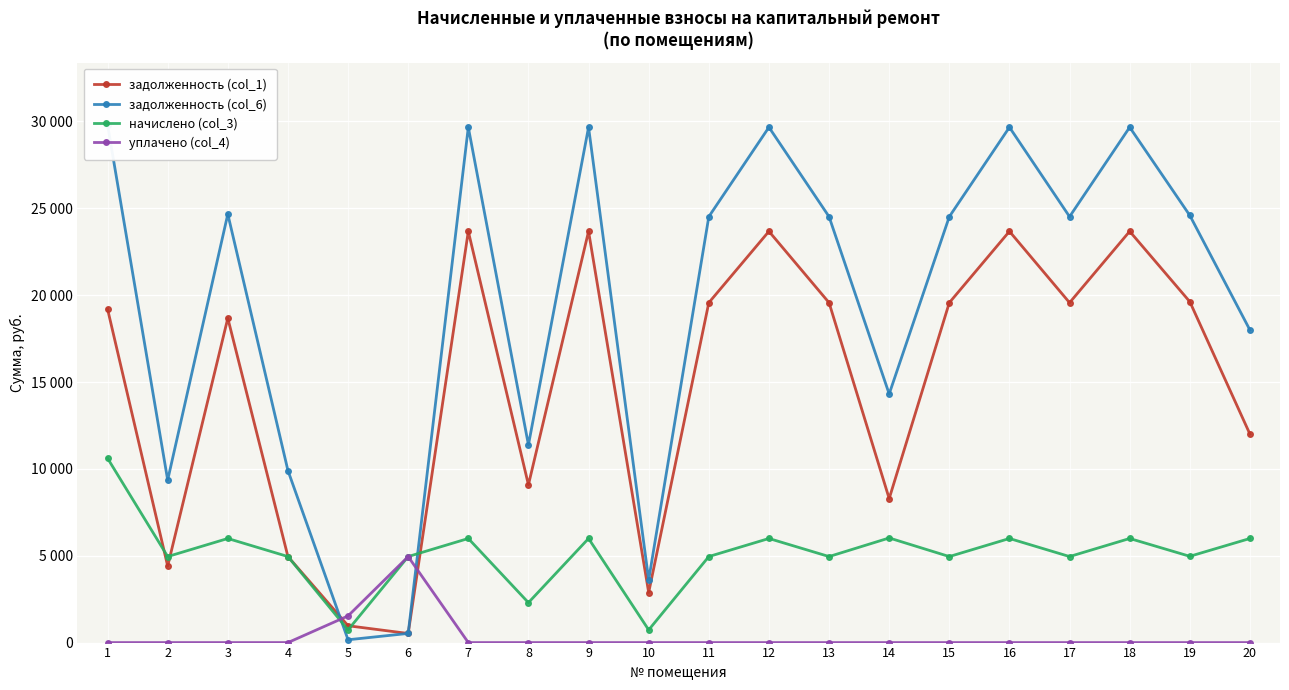

In задолженность (col_6), how many points are lower than both neighbors (excluding endpoints)?

6